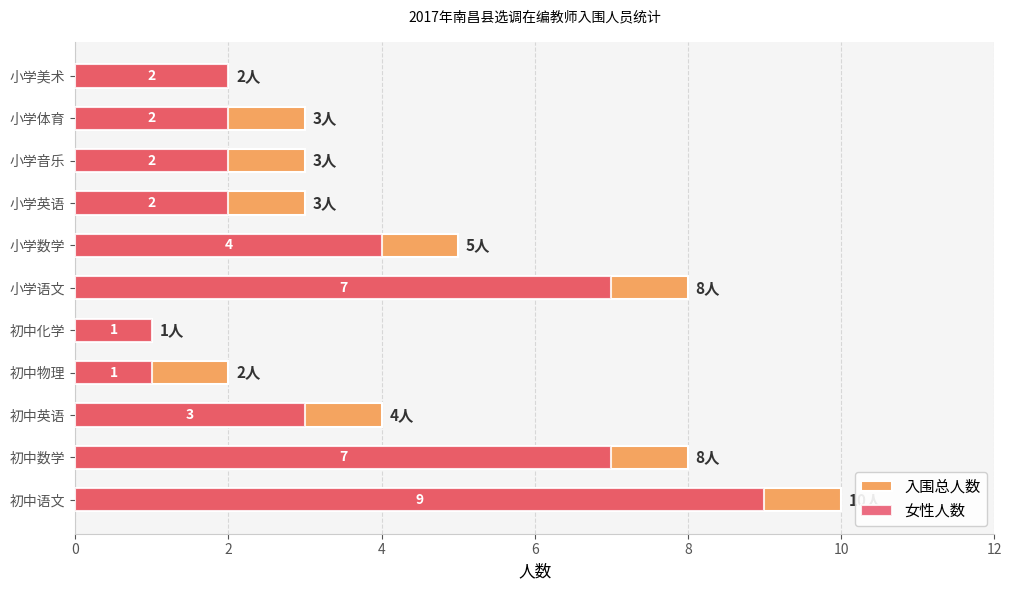

Which series has the largest total across all categories?

入围总人数